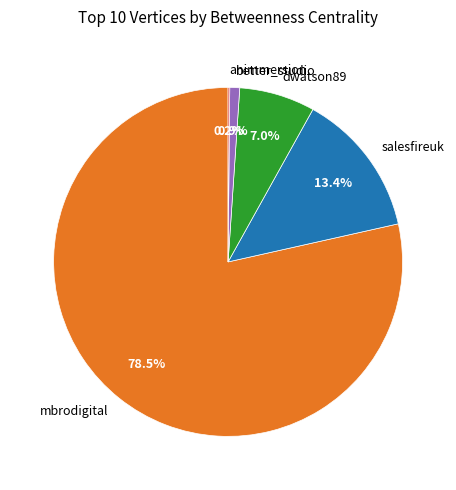

How much of the chart is everything except mbrodigital?

21.5%